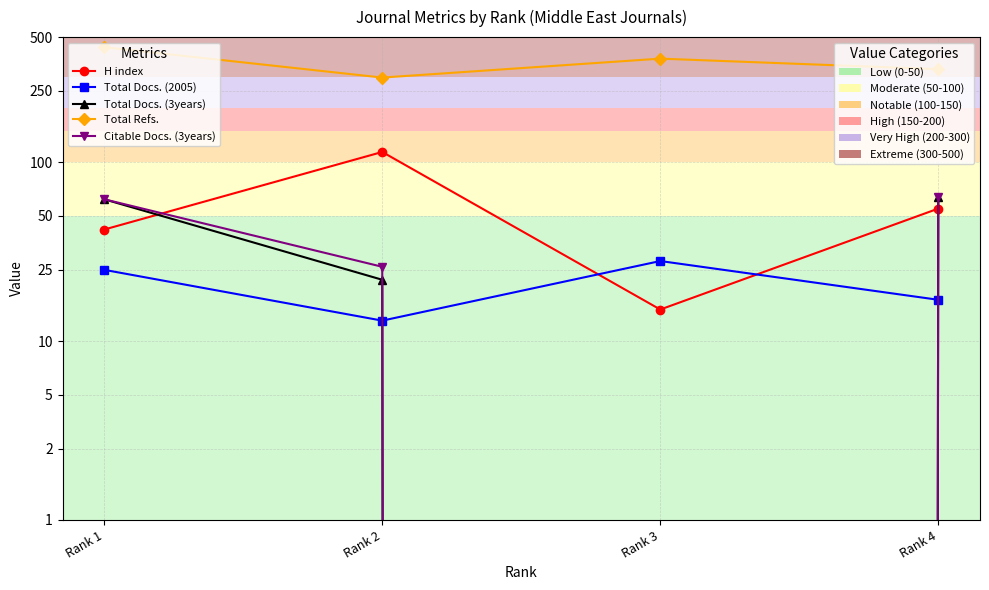

What is the maximum value for Total Refs.?

439